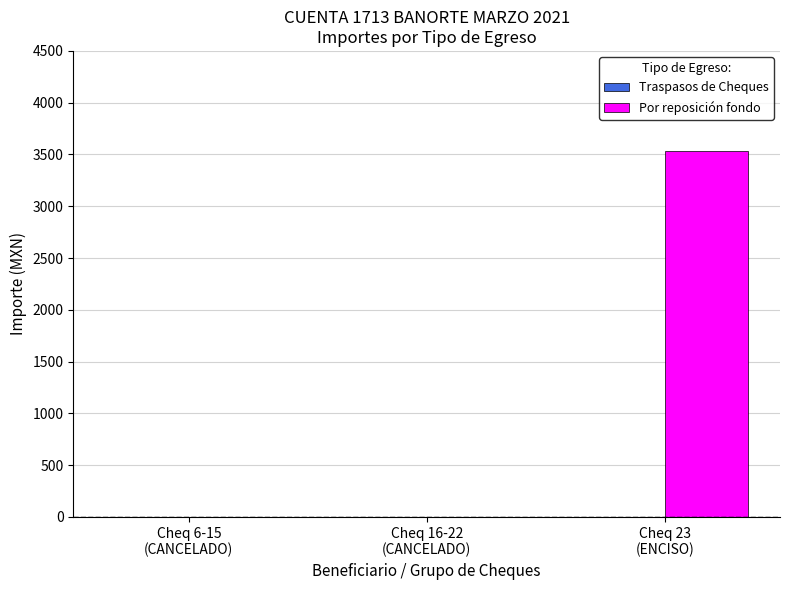

What is the sum of all values?

3529.4